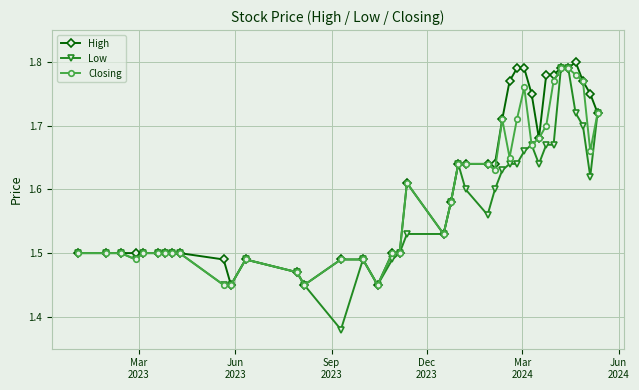

Which series has the widest spread of values?

Low